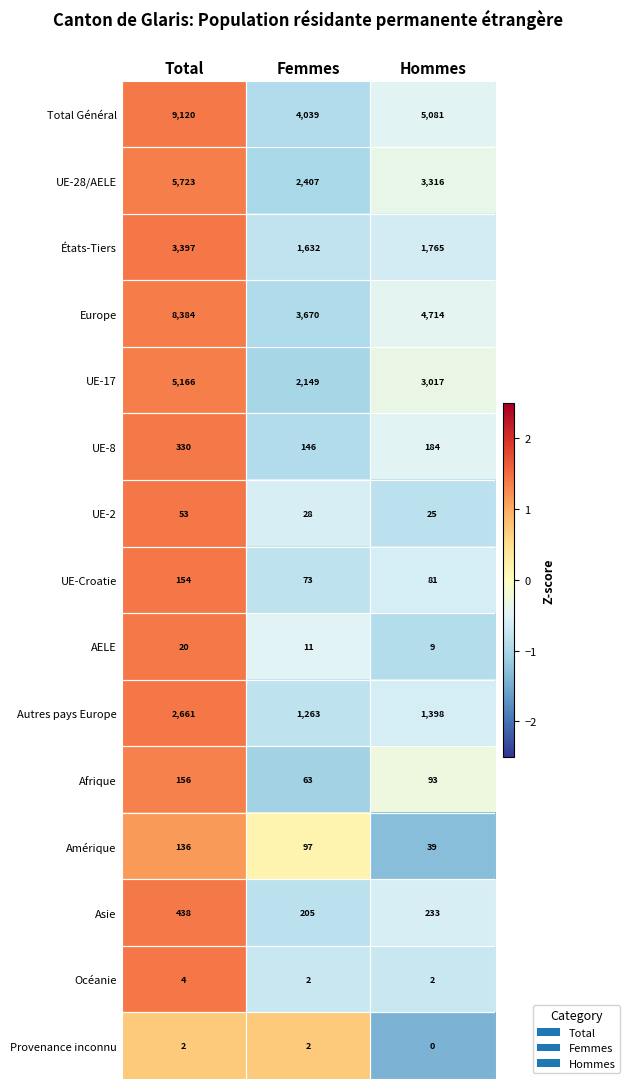

Count the number of data series in this chart.

15